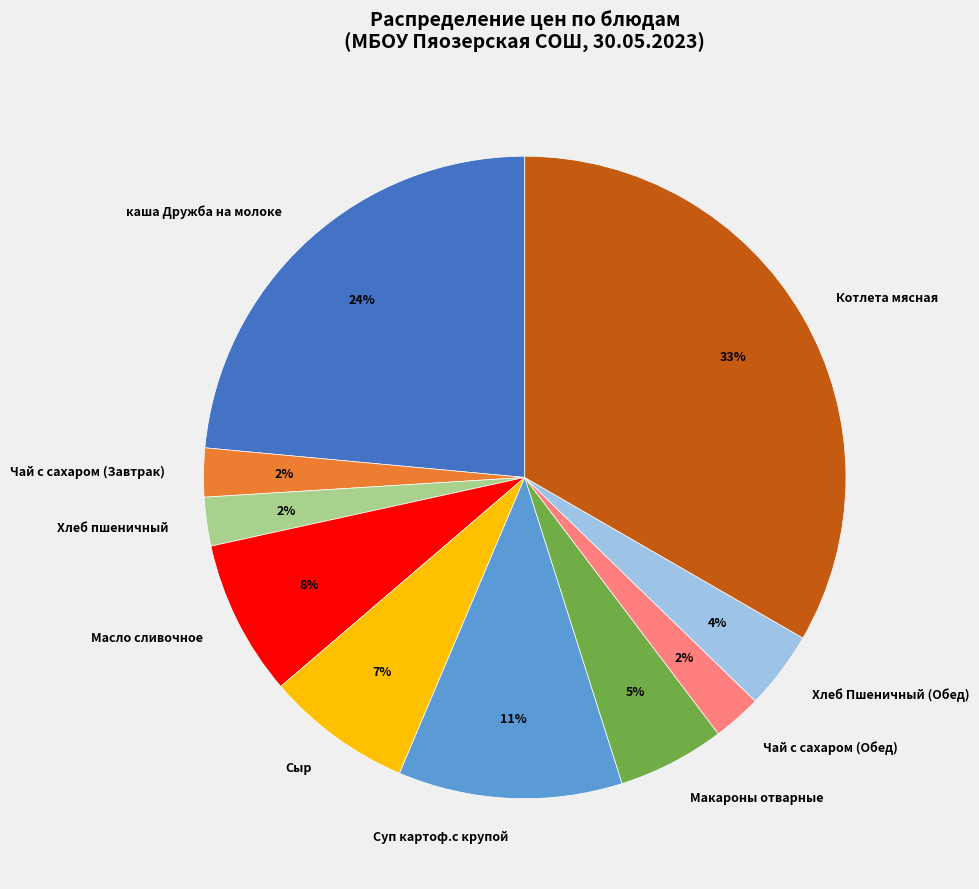

Do Котлета мясная and Хлеб пшеничный together represent more than half of the pie?

No